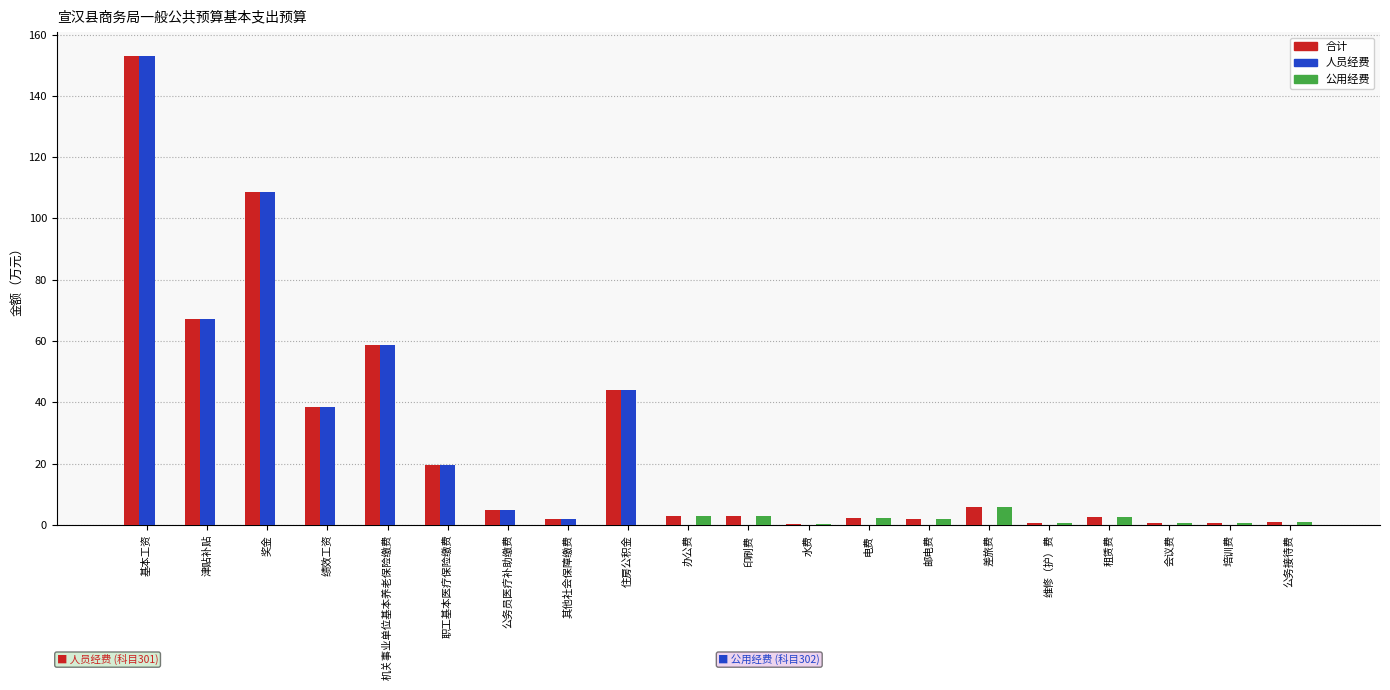

What is the greatest value displayed?

153.1